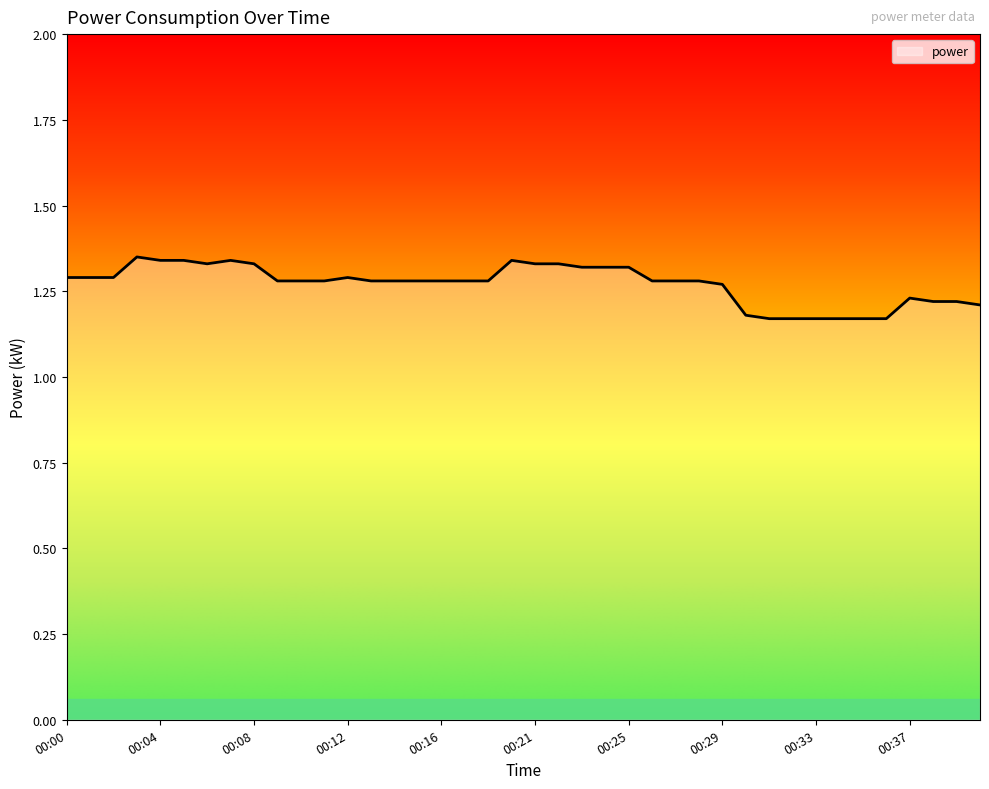

What is the sum of all values?

50.9